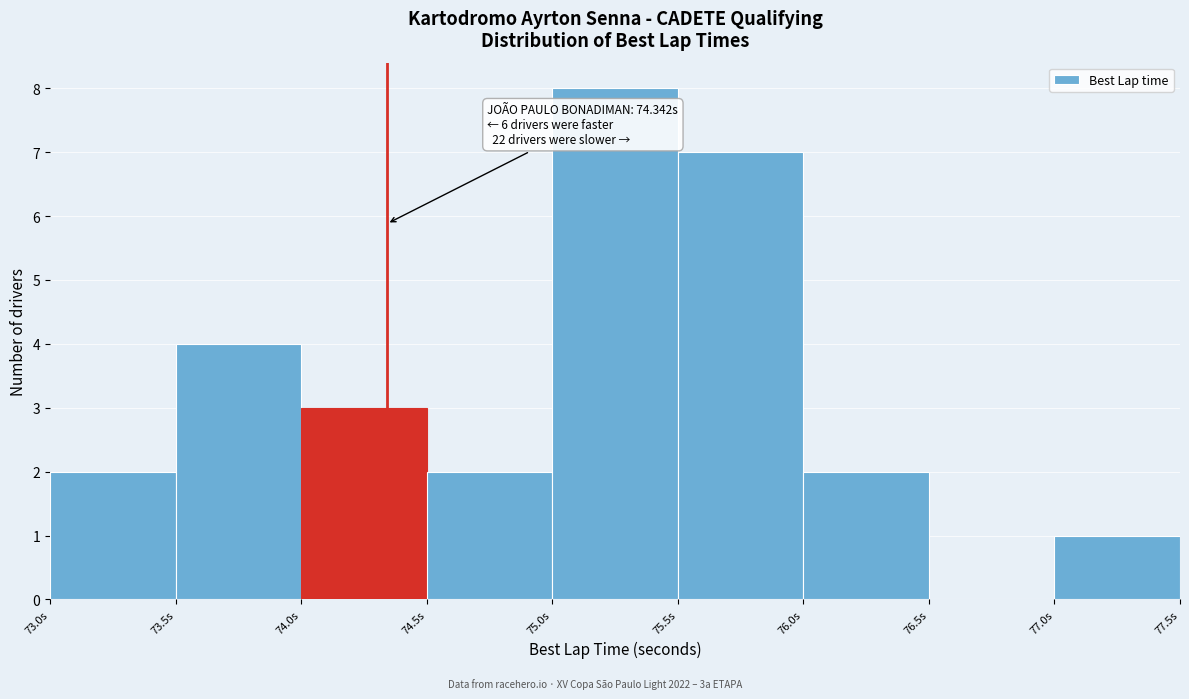

Over which range of the x-axis is the bar tallest?

75.0 to 75.5